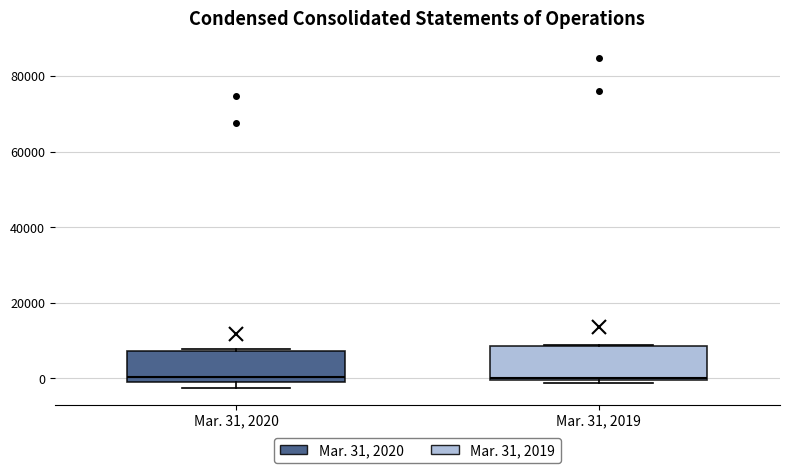

Where is the upper edge of the box for Mar. 31, 2019 on the y-axis? The values are not printed on the chart, so give them approximately, as read against the axis.

8000